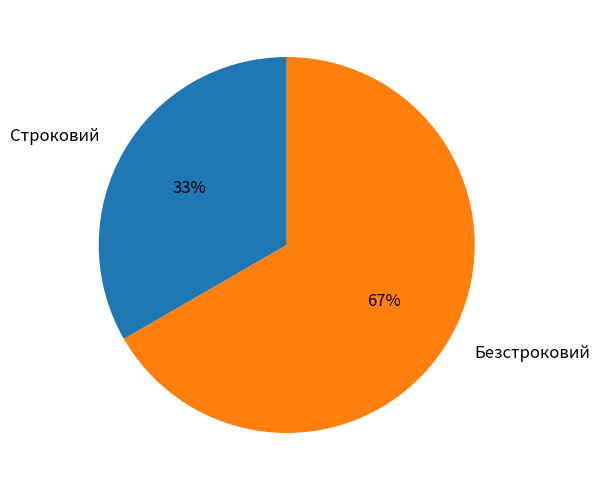

Which category has the smallest portion of the pie?

Строковий